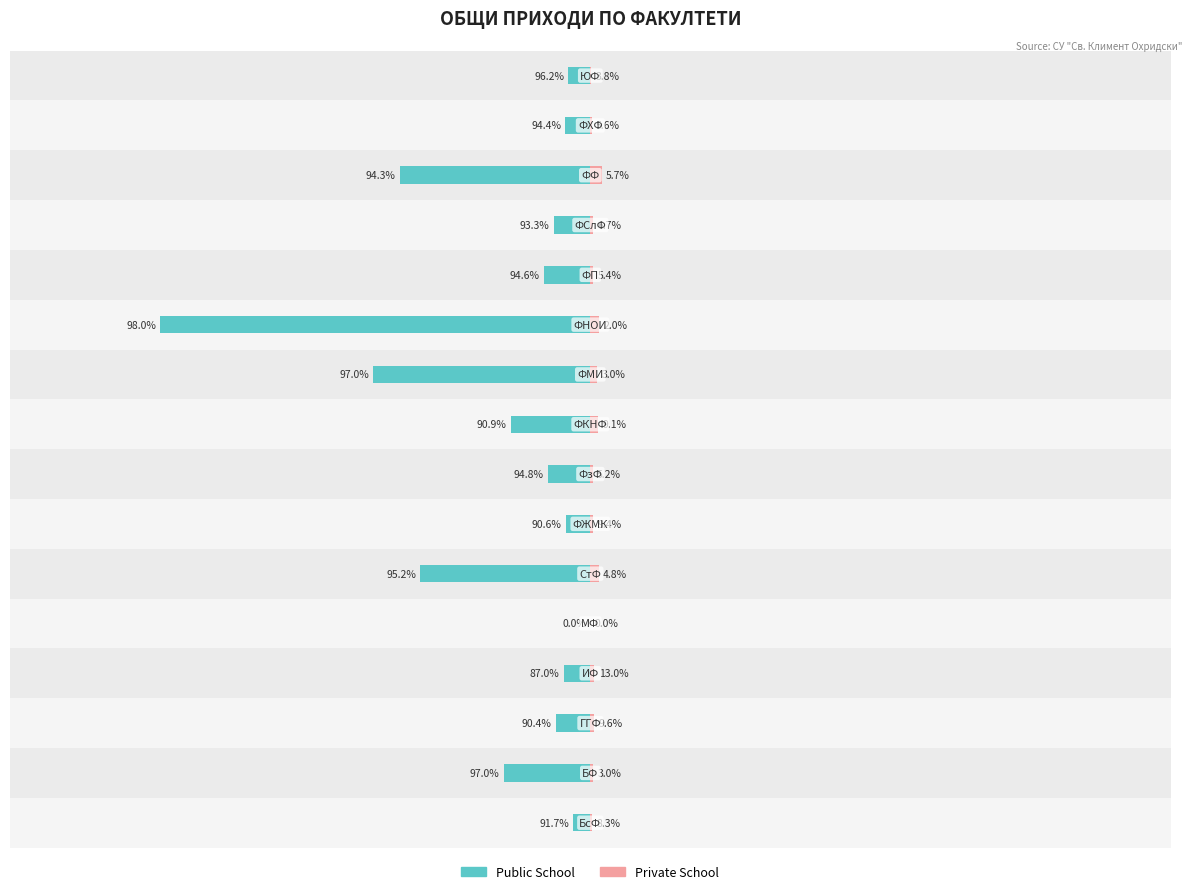

What is the difference between the maximum and minimum values in the Private School series?

67371.4